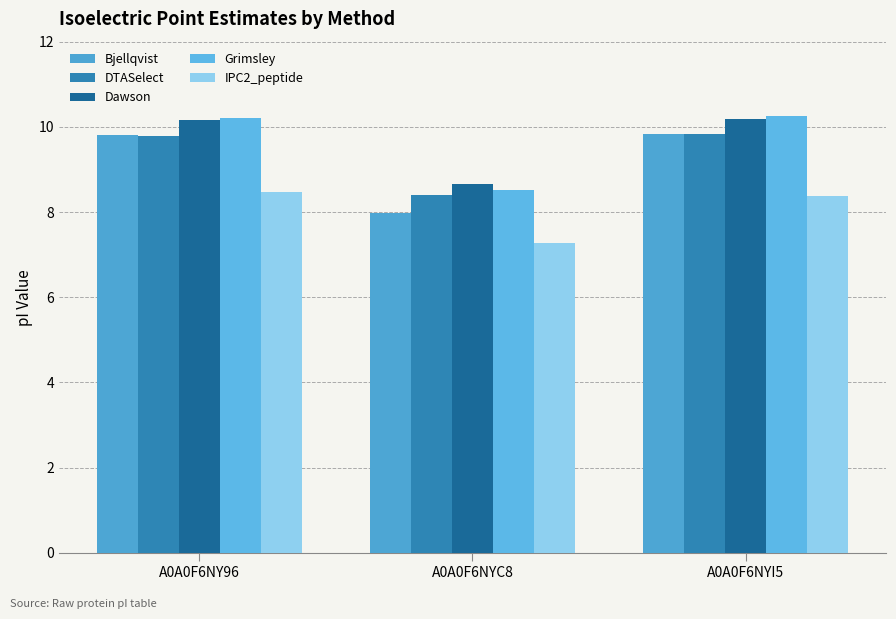

What is the label of the 3rd bar from the right?

A0A0F6NY96